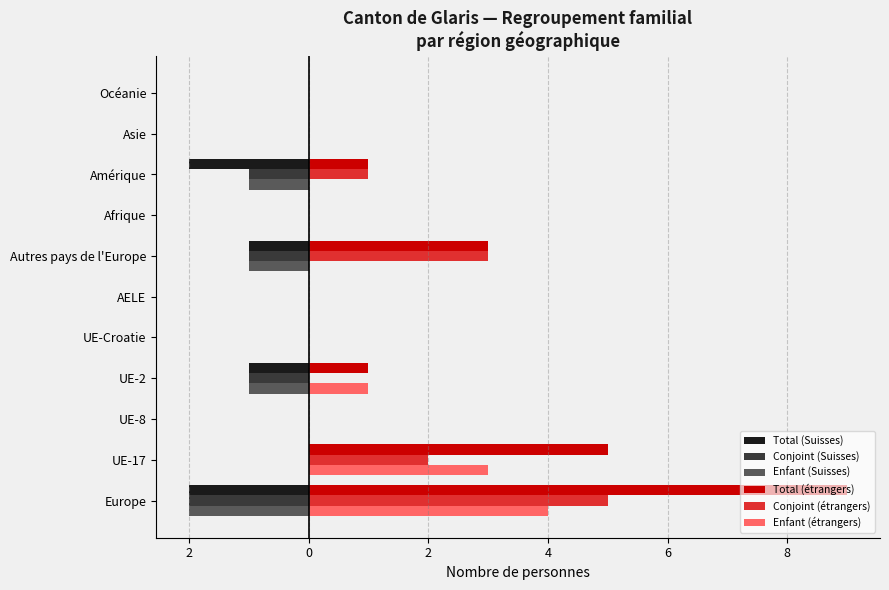

What is the maximum value shown in the chart?

9